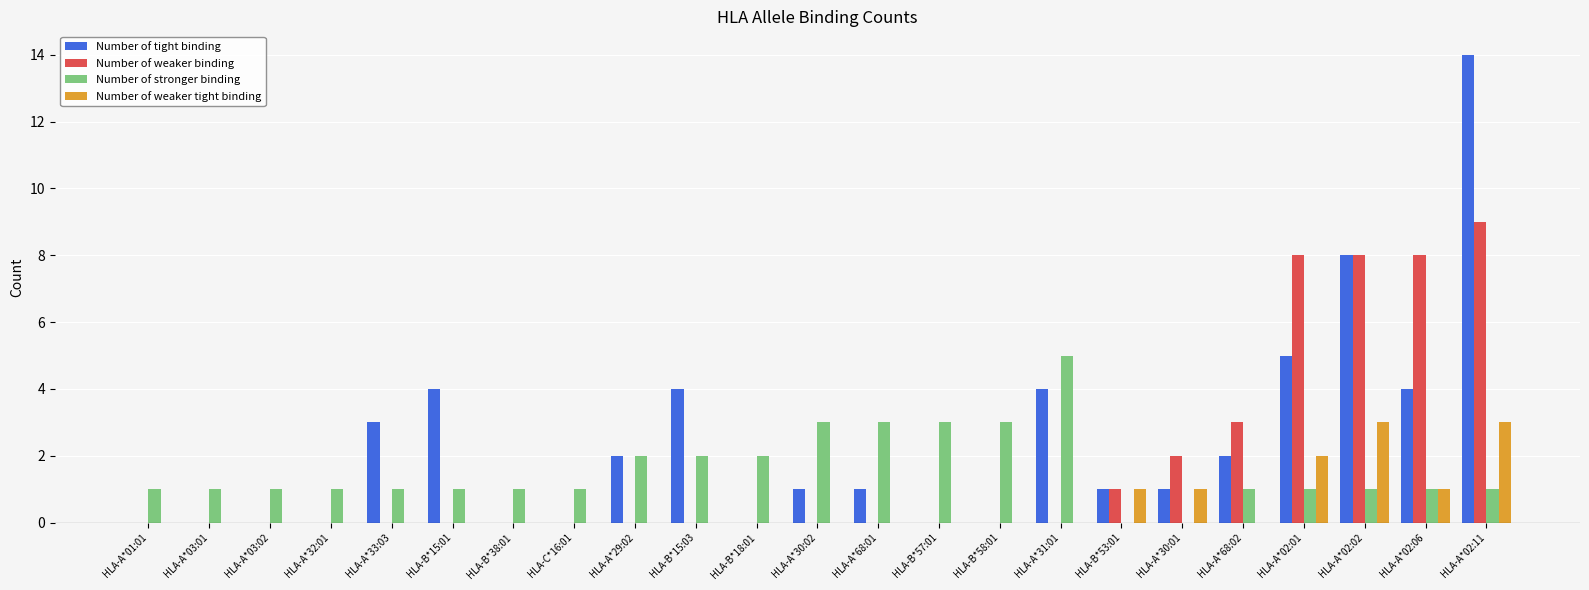

What is the maximum value shown in the chart?

14